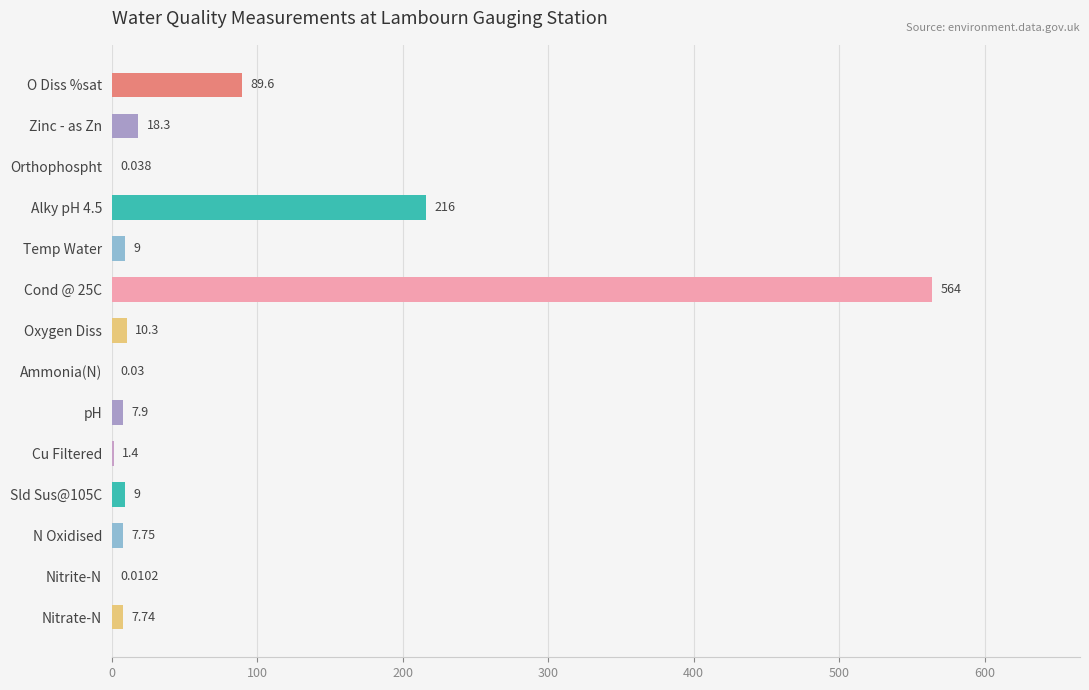

Which has a higher value, O Diss %sat or Nitrite-N?

O Diss %sat